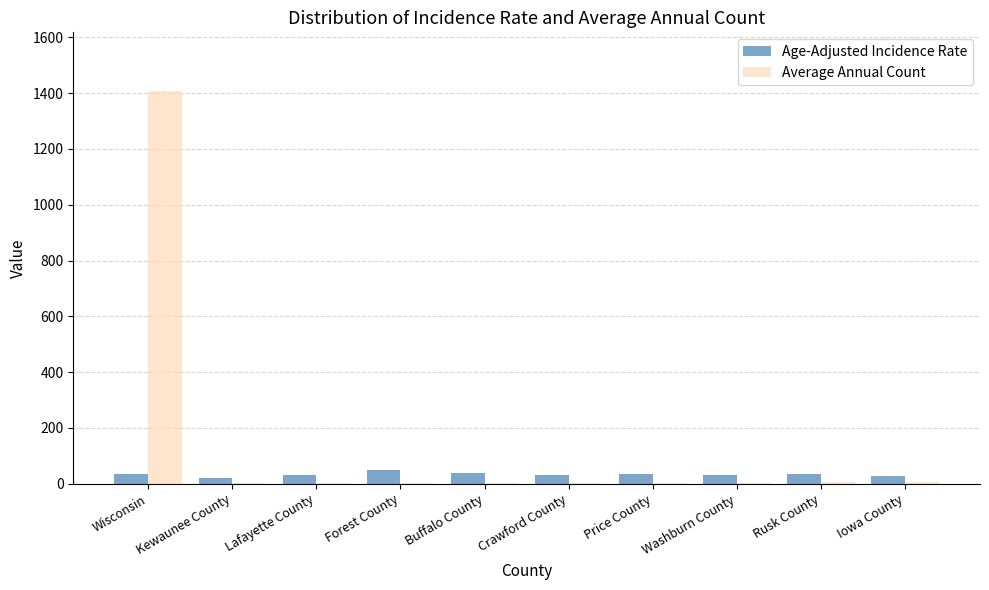

What is the maximum value shown in the chart?

1407.0